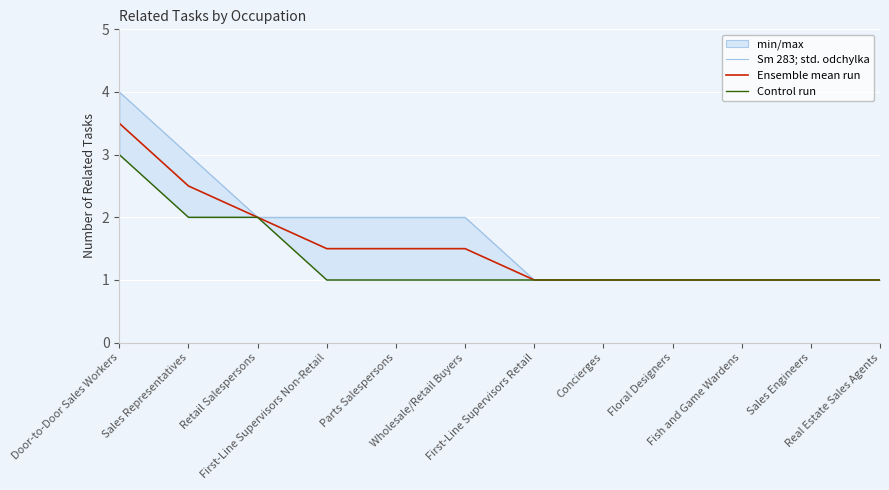

How many data points does each series have?

12